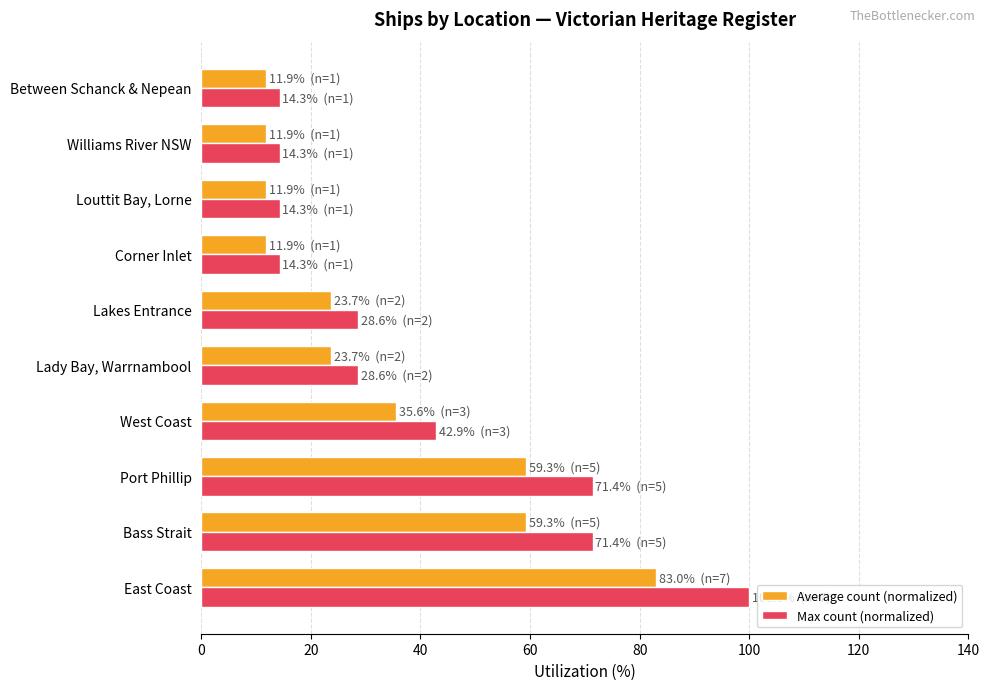

Which series has the largest total across all categories?

Max count (normalized)